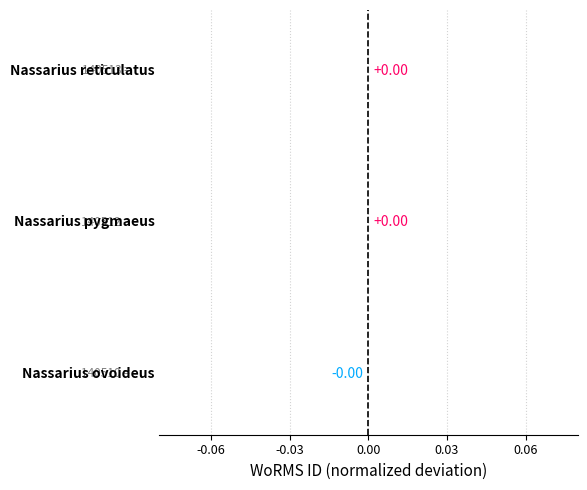

How many values exceed 0?

2